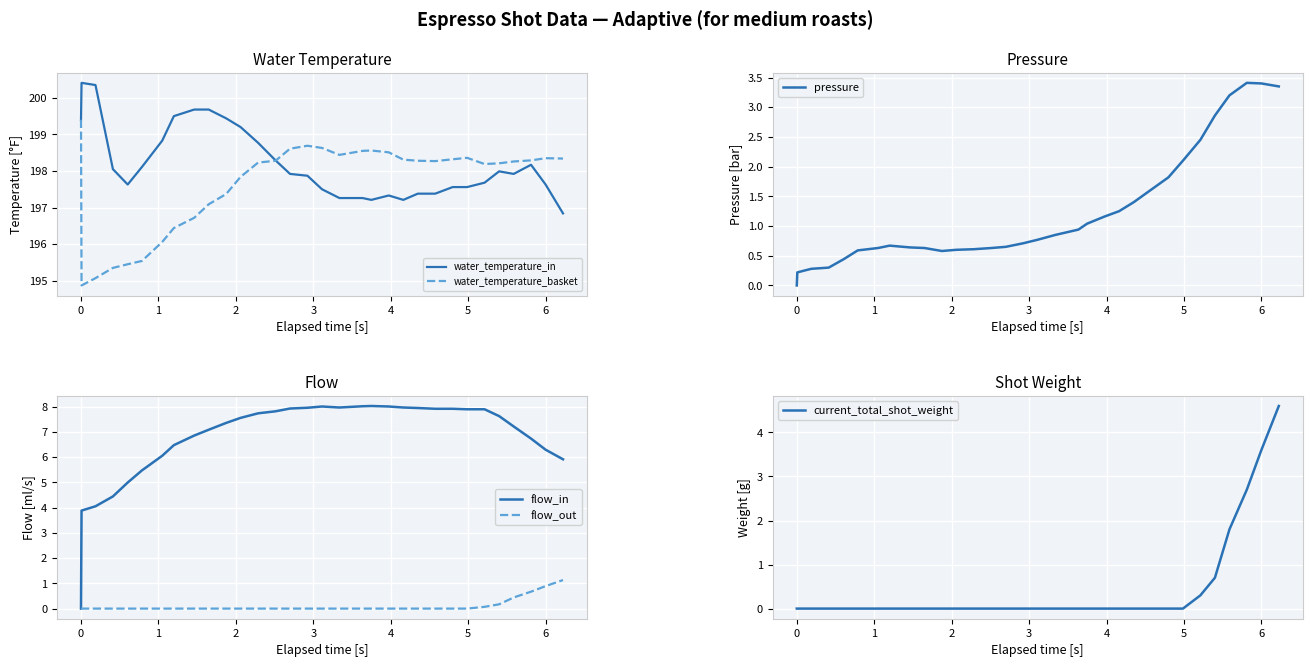

What is the lowest value of the water_temperature_basket series?

194.9